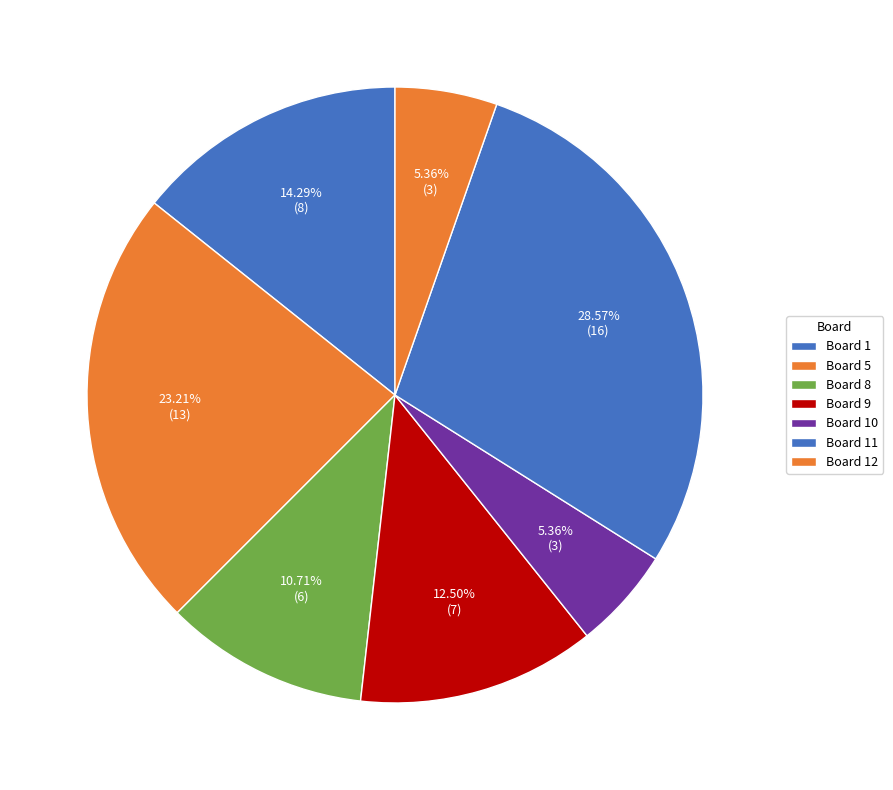

Between Board 8 and Board 11, which is larger?

Board 11